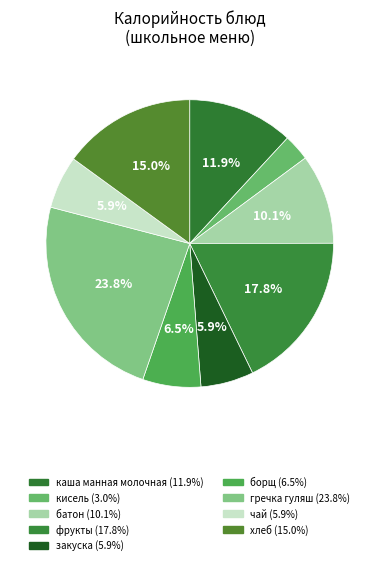

Which category has the smallest portion of the pie?

кисель